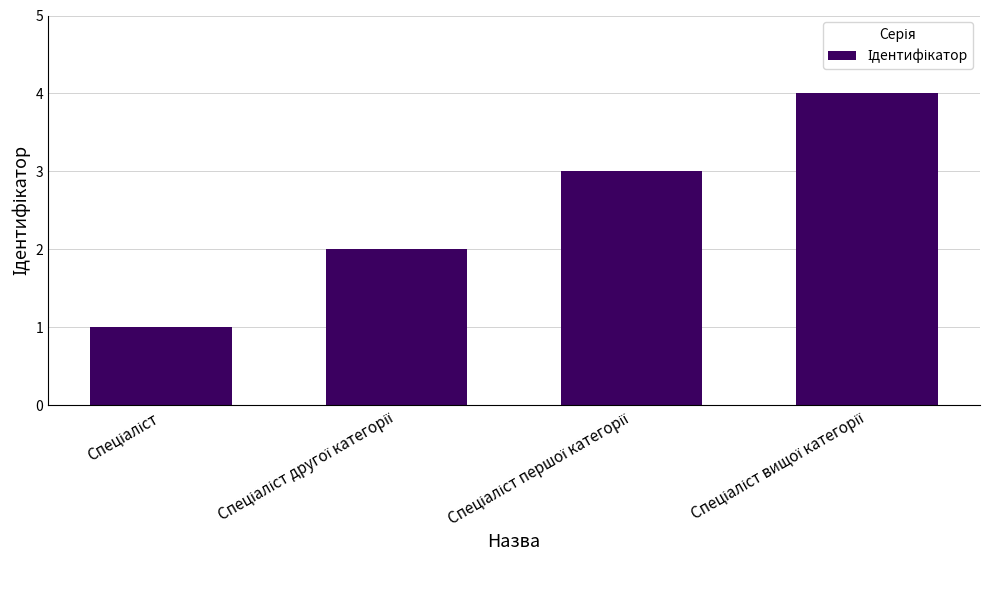

How many bars are there in total?

4